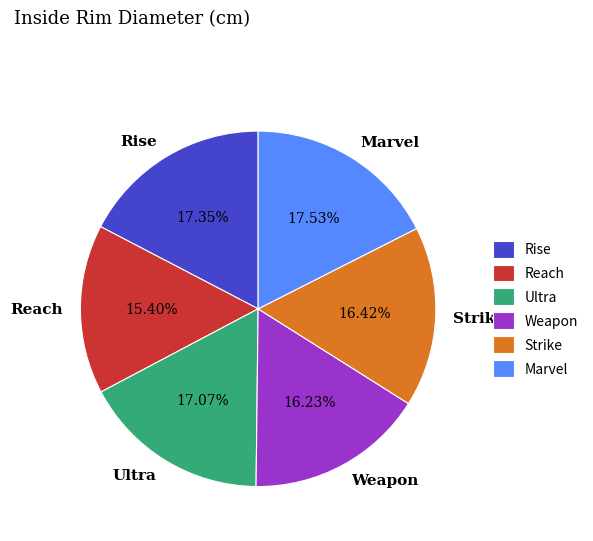

Combined, what portion of the pie is Strike and Reach?

31.8%